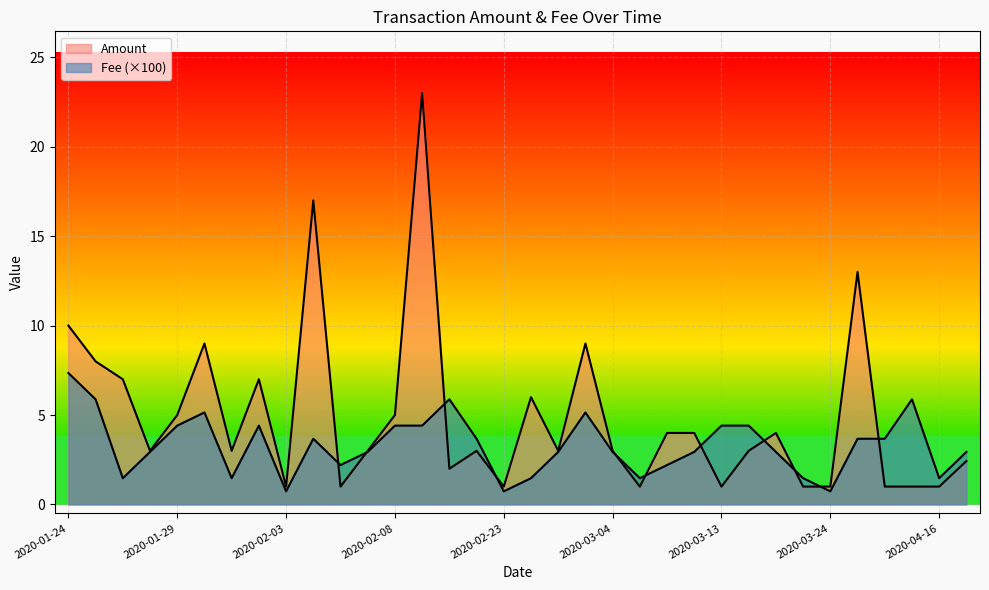

Which series has the widest spread of values?

Amount